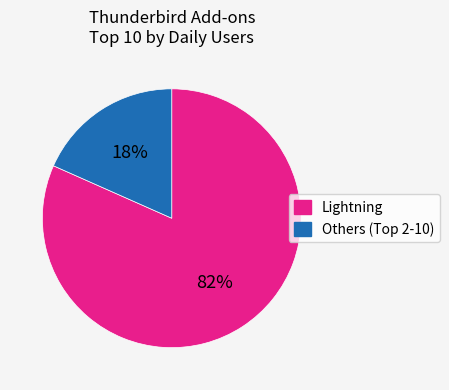

Is it true that Lightning is 82% of the pie?

True